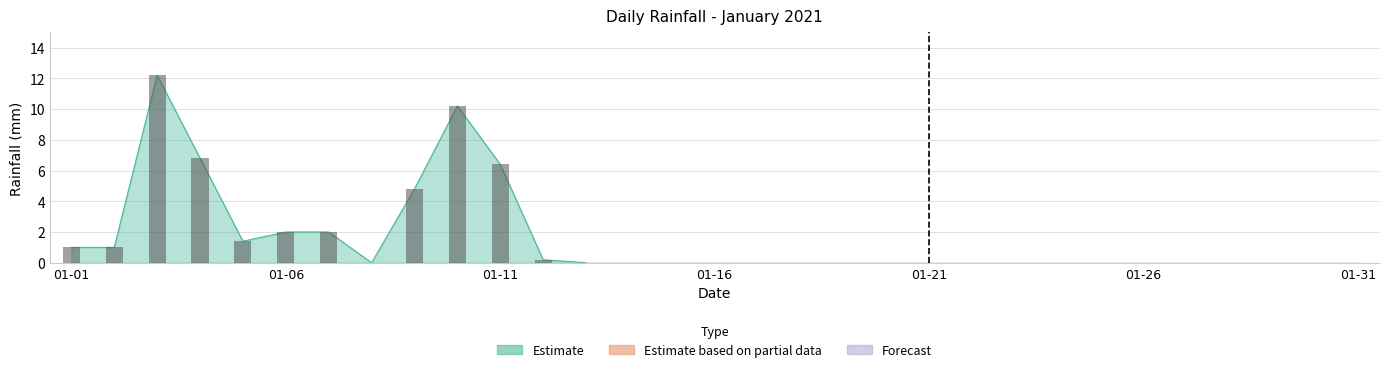

How many bars are there in total?

31